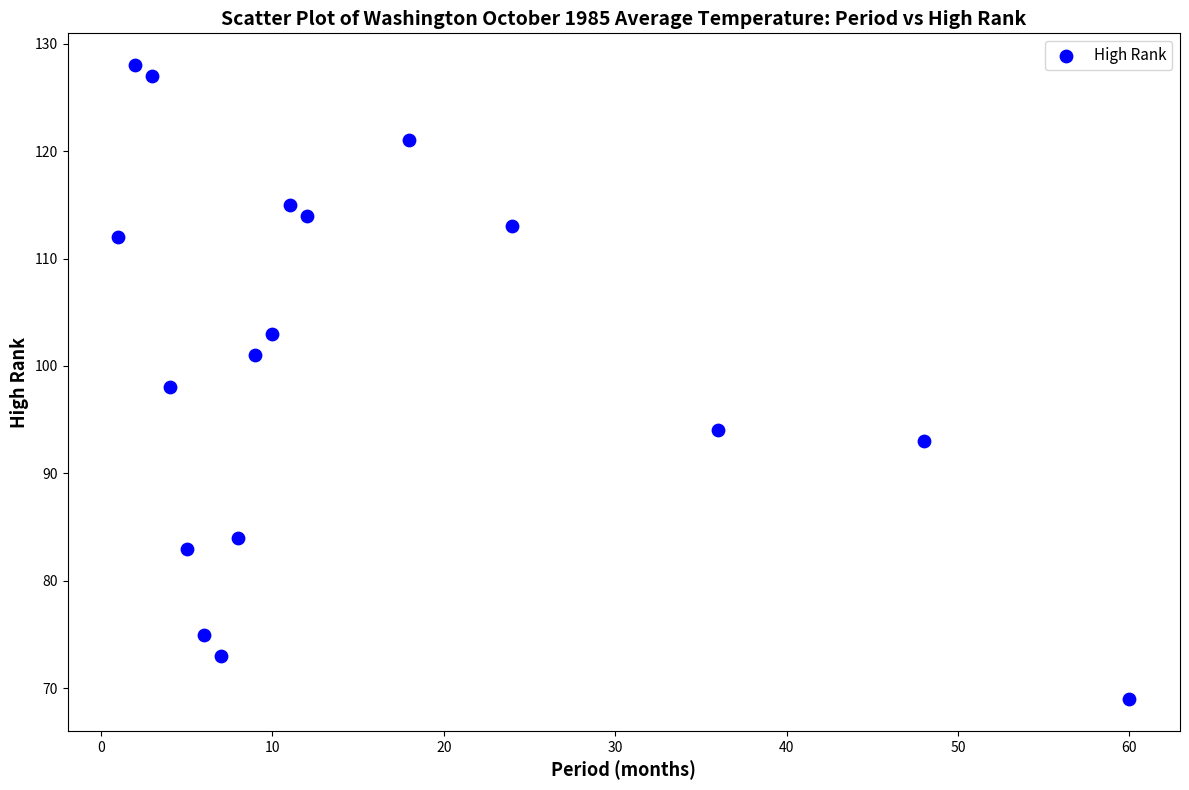

What is the range of Y values (max minus min)?

59